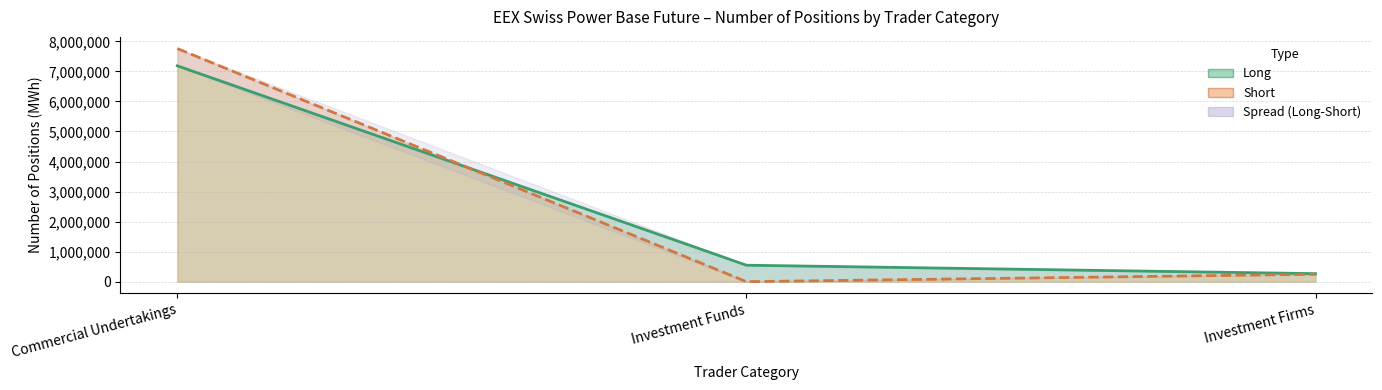

Reading left to right, transcribe all the data shown in this chart.

Long: Commercial Undertakings=7186135	Investment Funds=548311	Investment Firms=267323
Short: Commercial Undertakings=7761387	Investment Funds=0	Investment Firms=246500